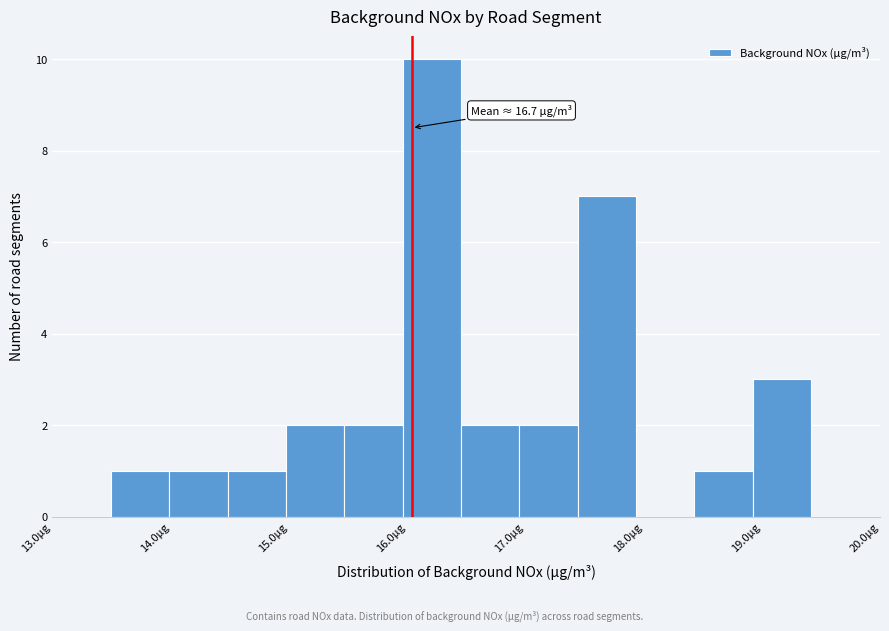

Over which range of the x-axis is the bar tallest?

16.0 to 16.5